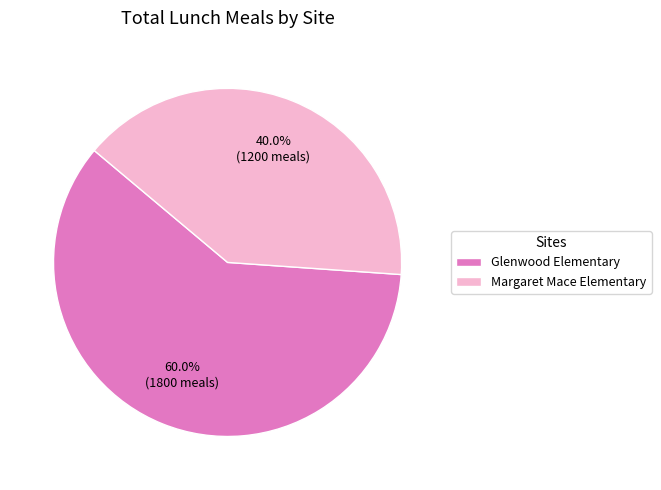

To the nearest percent, what is the difference between the largest and smallest slice percentages?

20%